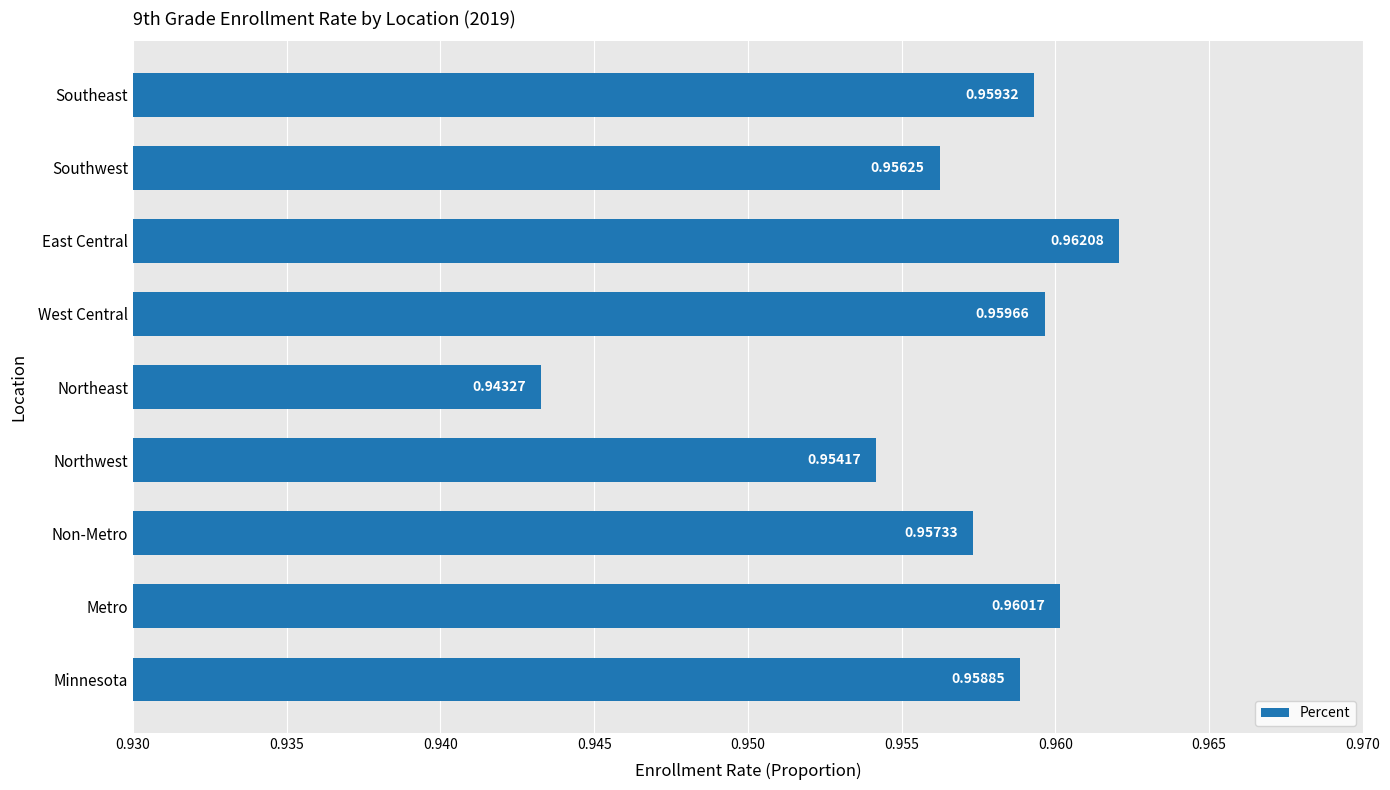

What is the sum of all values?

8.6